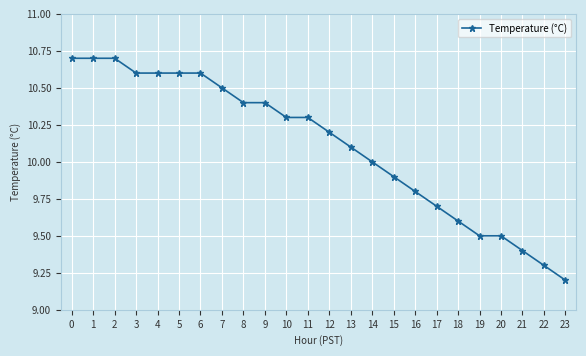

True or false: the data shows 5.6 at 15.

False